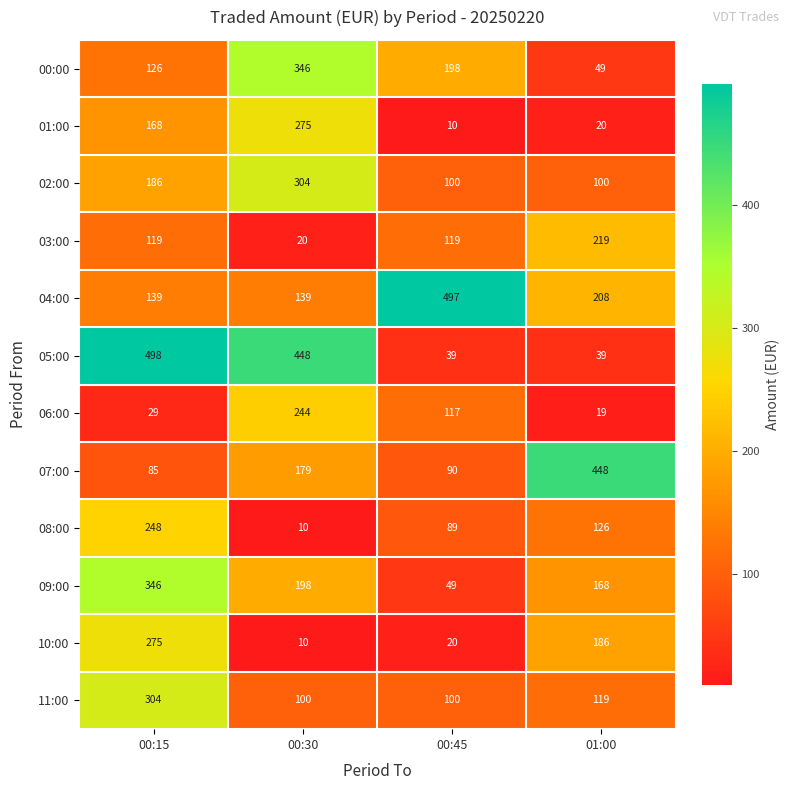

What is the difference between the maximum and second lowest values in the 03:00 series?

100